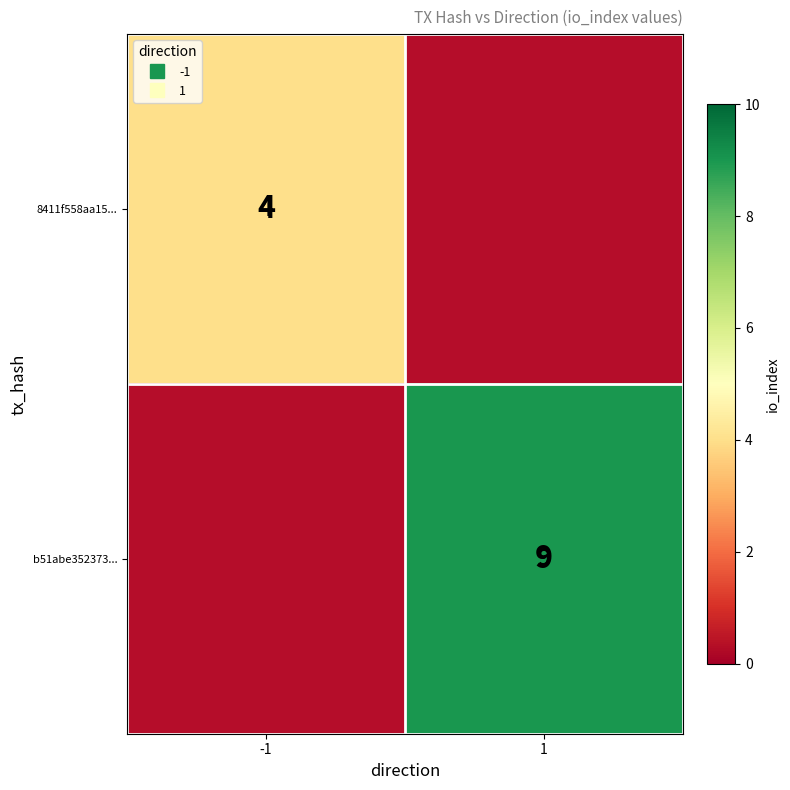

Rank the series at 1 from lowest to highest value.

8411f558aa15..., b51abe352373...